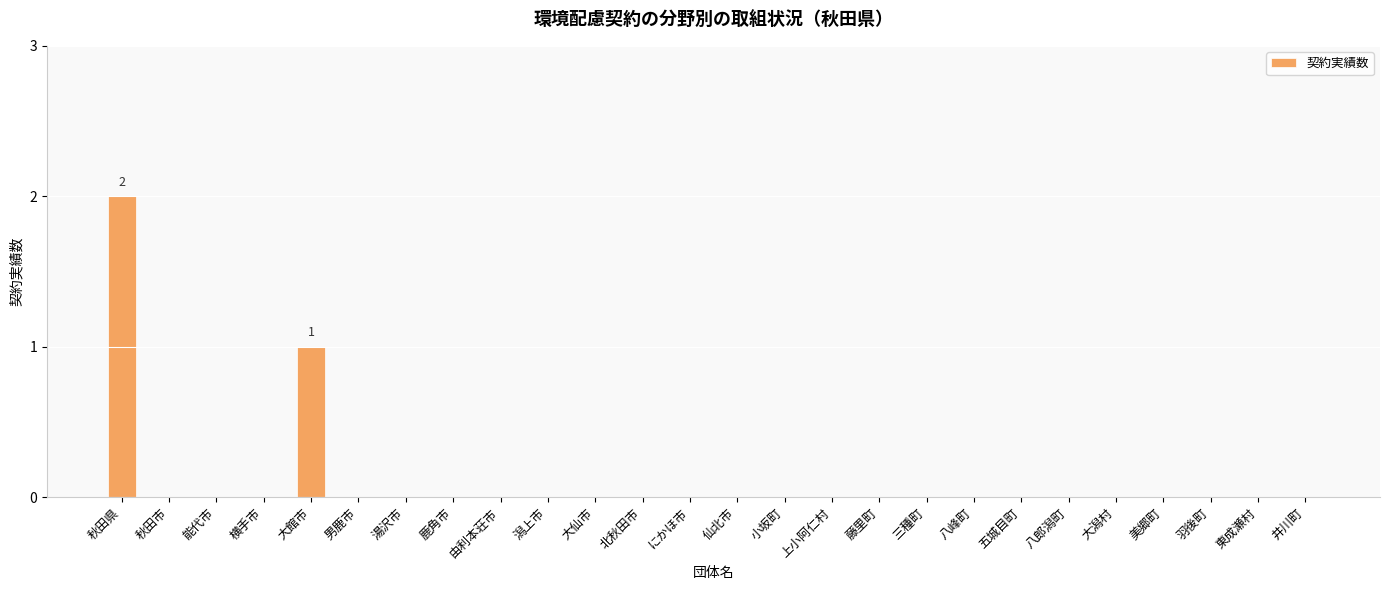

At which category does the chart reach its peak across all series?

秋田県